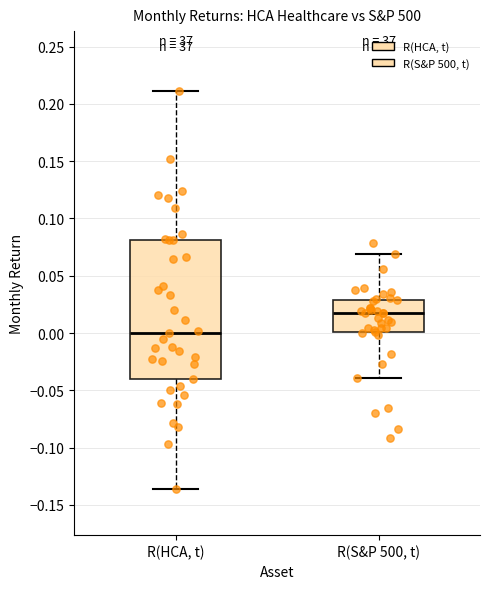

Which box is the tallest, from its lower edge to its upper edge?

R(HCA, t)